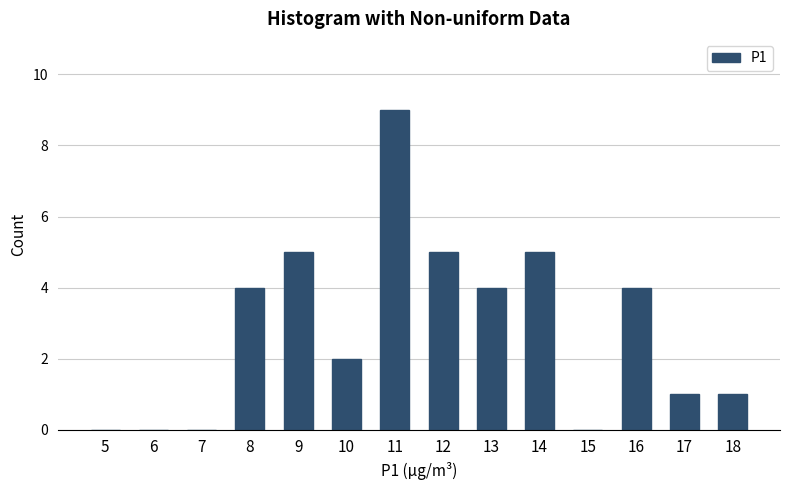

Reading left to right, extract all data points from this chart.

5=0	6=0	7=0	8=4	9=5	10=2	11=9	12=5	13=4	14=5	15=0	16=4	17=1	18=1